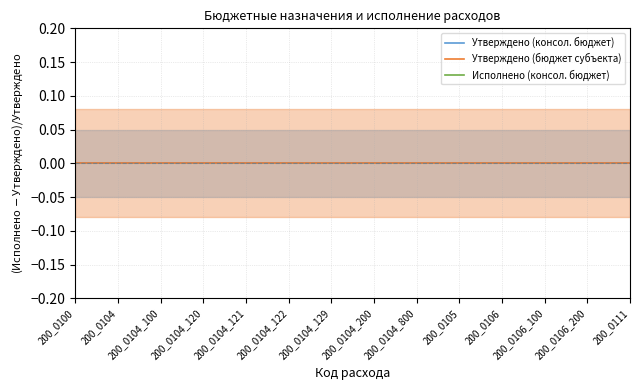

Which has a higher value, 200_0100 or 200_0104_129?

200_0100